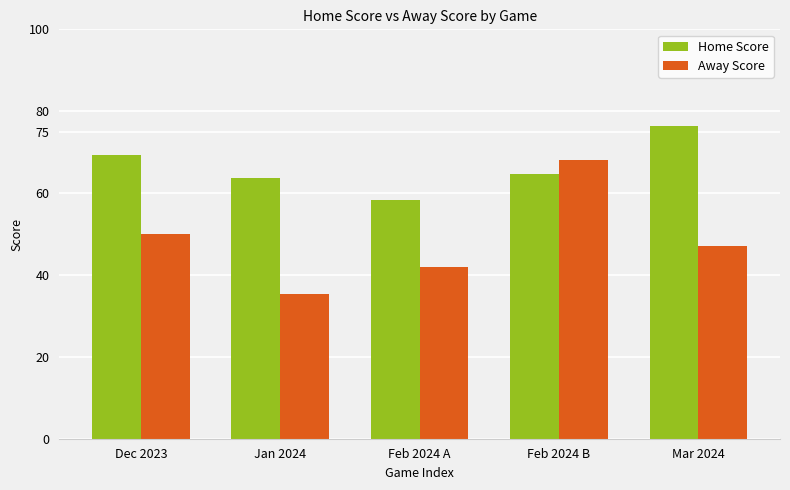

At which category is the sum across all series the highest?

Feb 2024 B